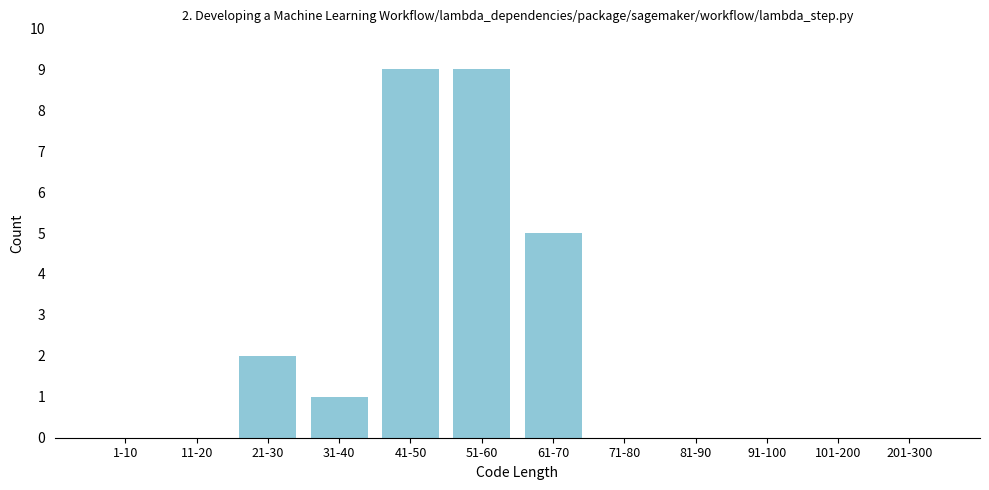

Reading left to right, list all the values displayed in this chart.

1-10=0	11-20=0	21-30=2	31-40=1	41-50=9	51-60=9	61-70=5	71-80=0	81-90=0	91-100=0	101-200=0	201-300=0